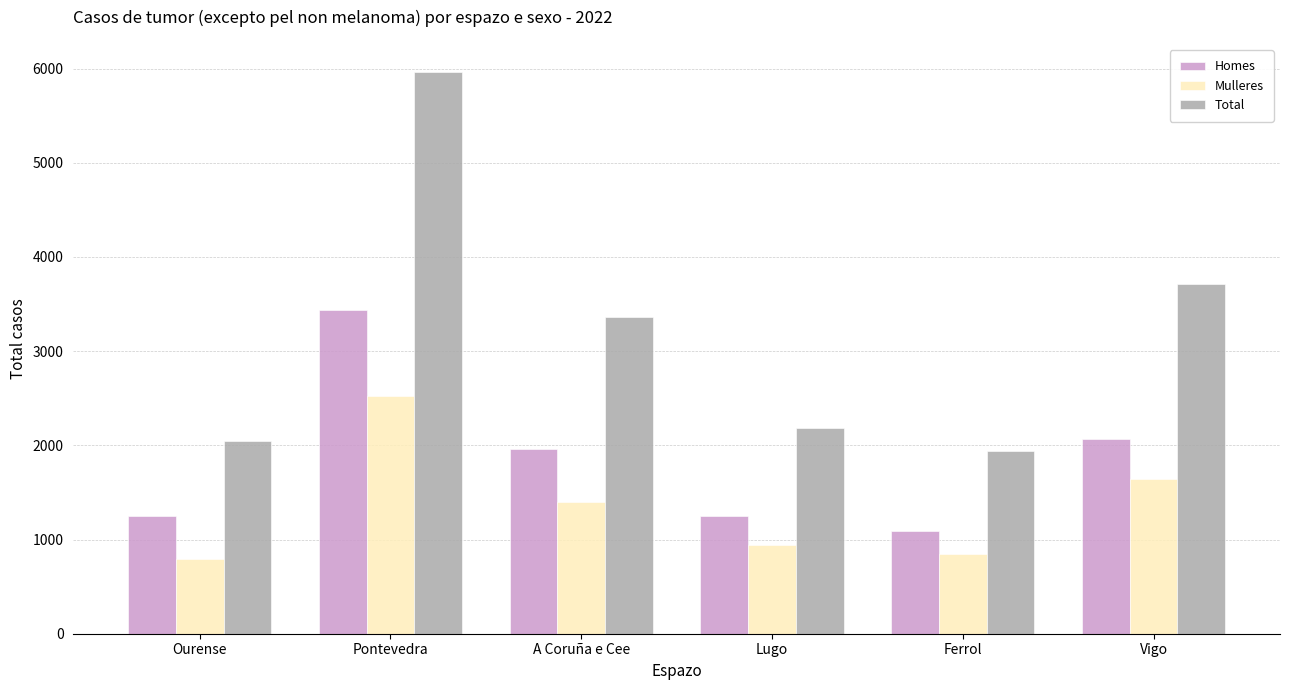

Is the value of Homes at Ferrol greater than the value of Mulleres at A Coruña e Cee?

No